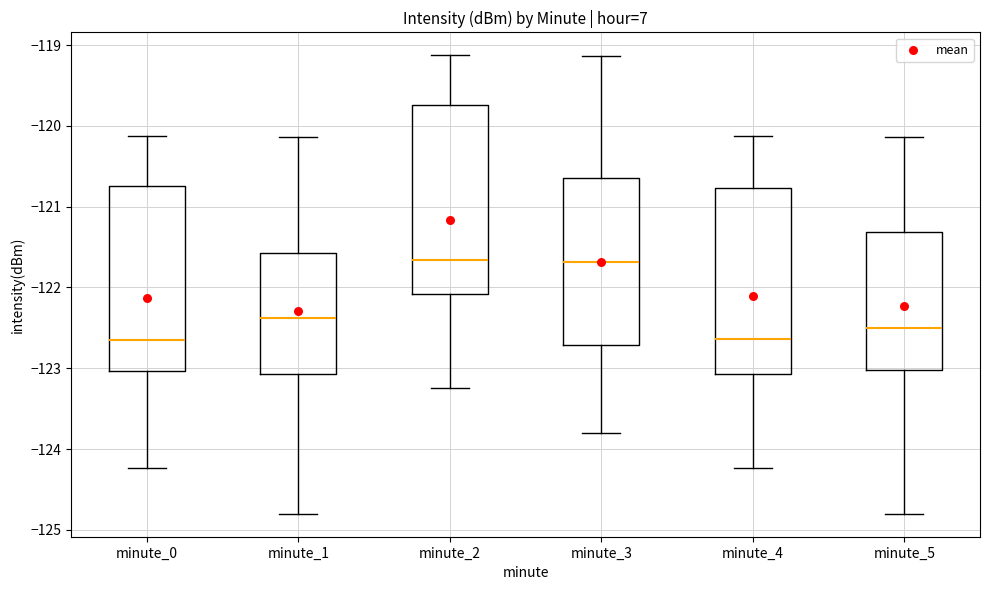

Reading left to right, transcribe this box plot: for each box, give where its median line is, the range the box spans, and where its two whiskers end, as read against the y-axis. The values are not printed on the chart, so give them approximately, as read against the axis.

minute_0: median -122.7, box -123.0 to -120.7, whiskers -124.2 to -120.1
minute_1: median -122.4, box -123.1 to -121.6, whiskers -124.8 to -120.1
minute_2: median -121.7, box -122.1 to -119.7, whiskers -123.2 to -119.1
minute_3: median -121.7, box -122.7 to -120.6, whiskers -123.8 to -119.1
minute_4: median -122.6, box -123.1 to -120.8, whiskers -124.2 to -120.1
minute_5: median -122.5, box -123.0 to -121.3, whiskers -124.8 to -120.1